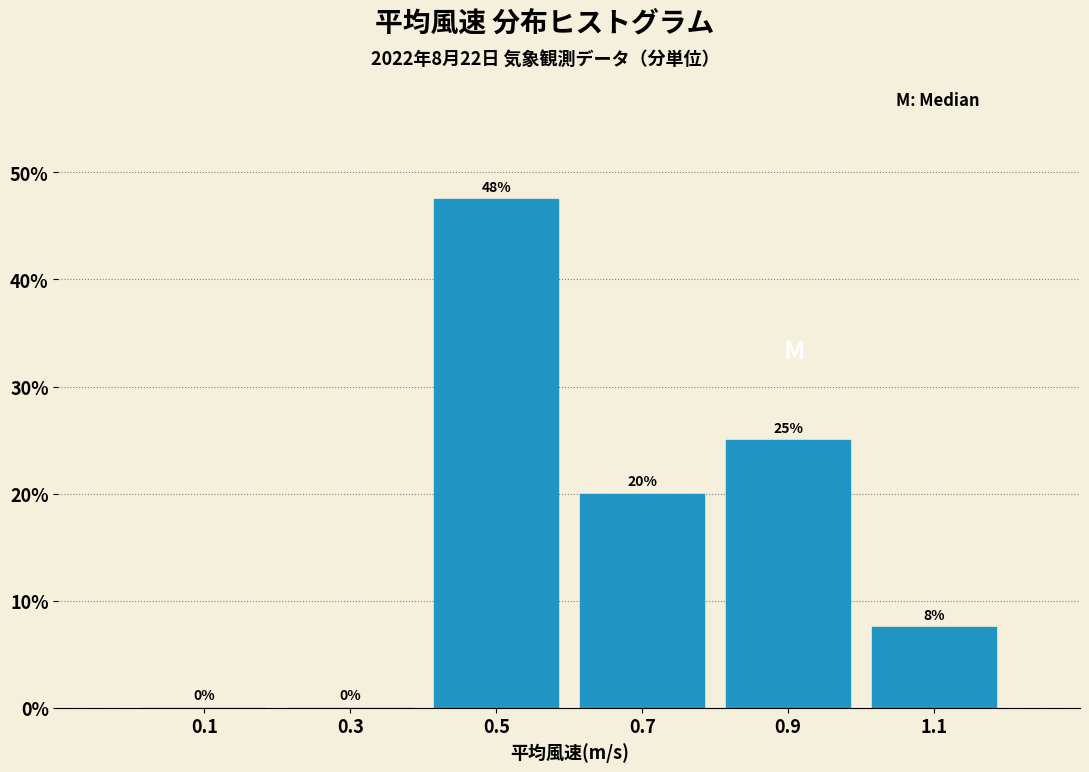

Over which range of the x-axis is the bar tallest?

0.4 to 0.6